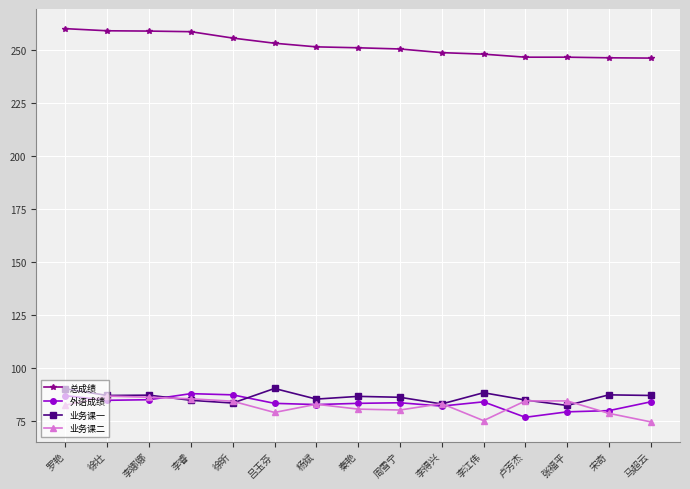

True or false: 业务课一 has more than 0 interior local peaks.

True